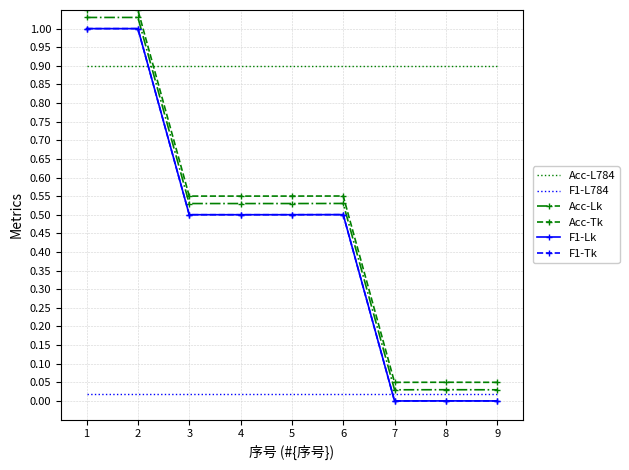

How many lines are shown in the chart?

6